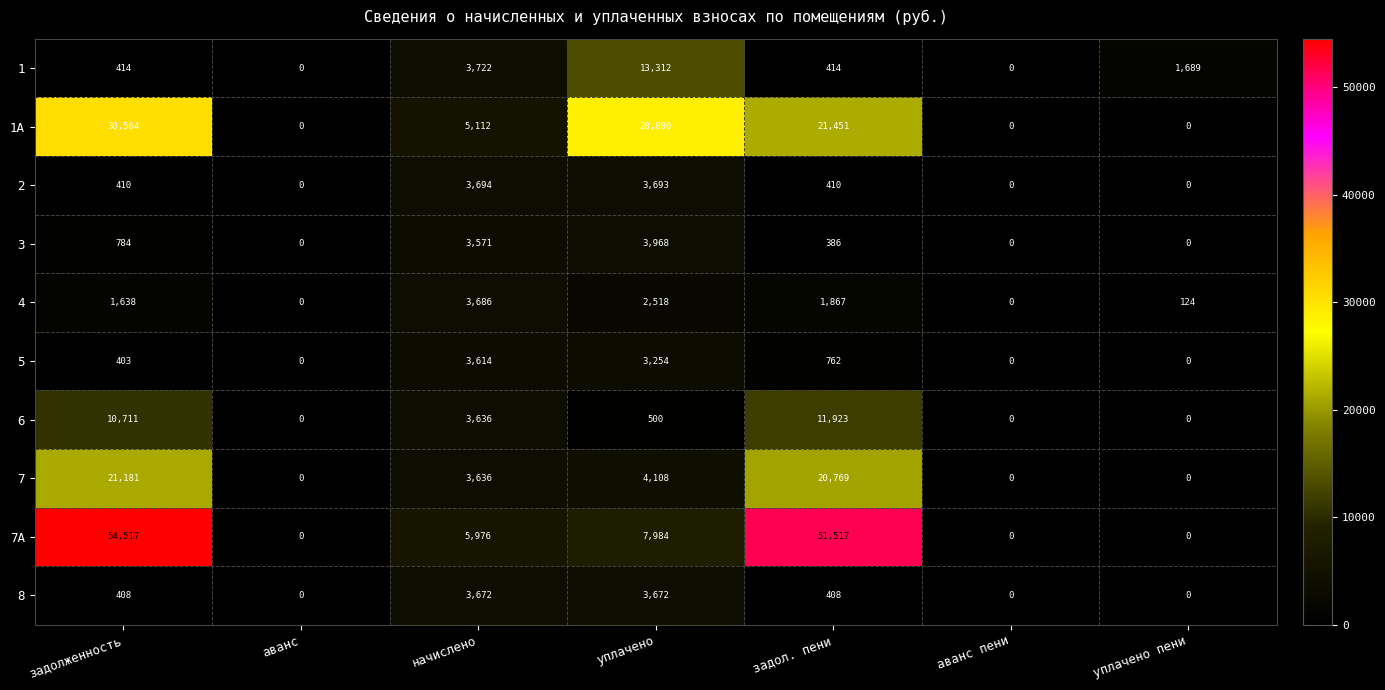

What is the difference between the maximum and second lowest values in the 7A series?

54517